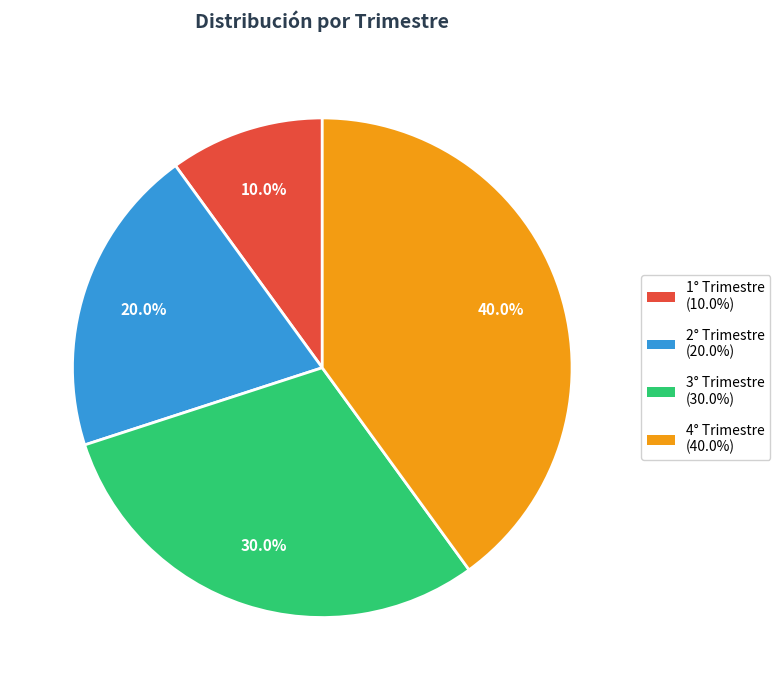

To the nearest percent, what portion does 4° Trimestre represent?

40%